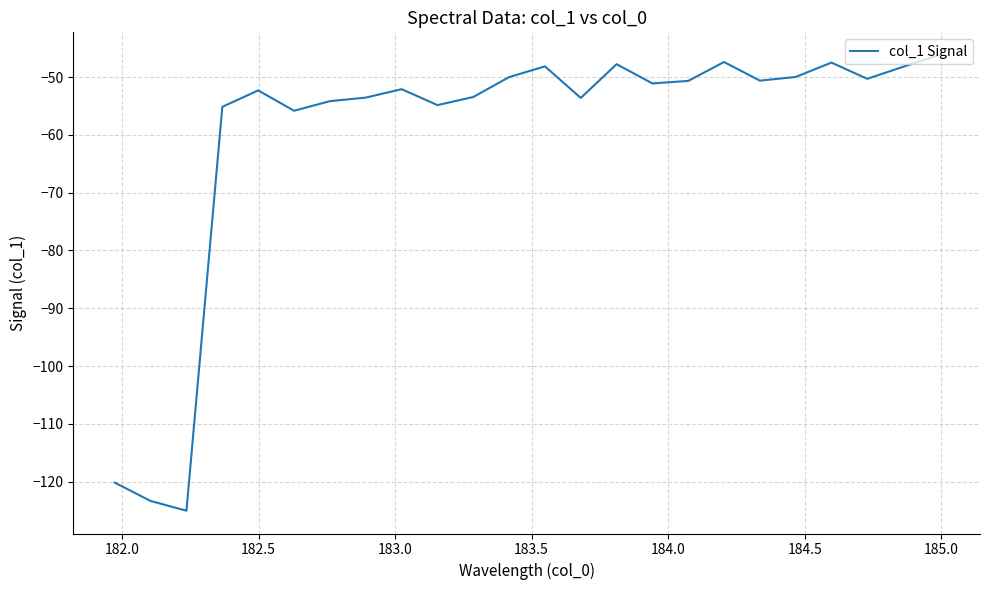

What is the smallest value displayed?

-125.0